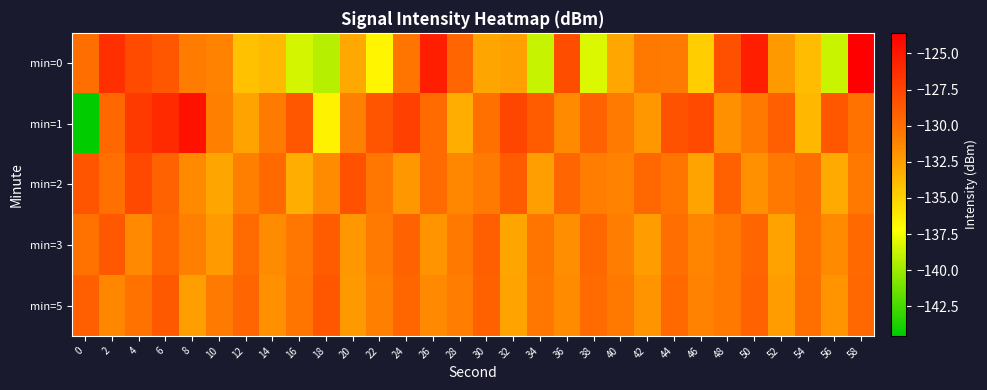

At which category is the sum across all series the highest?

6